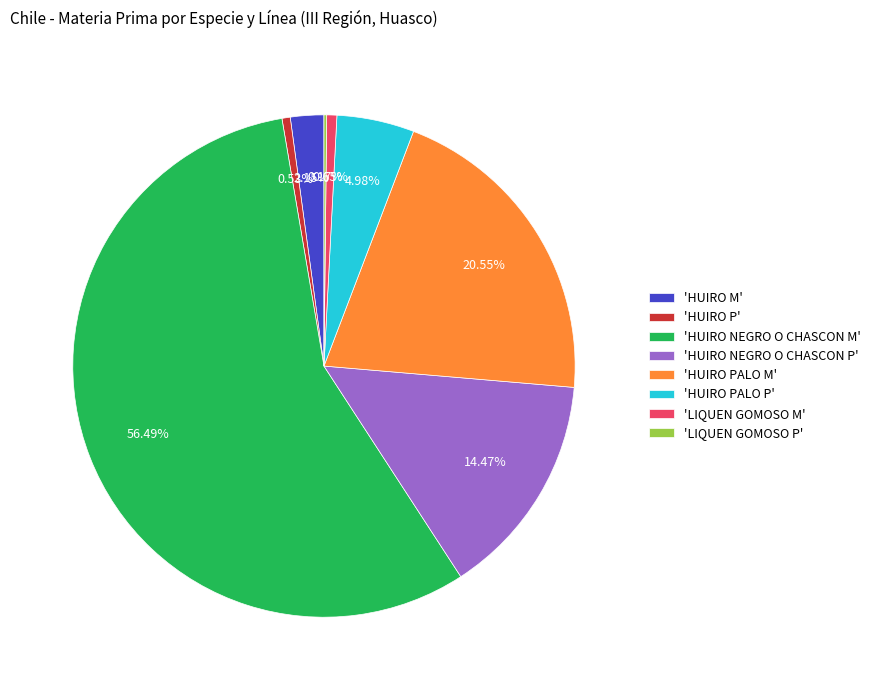

Between 'HUIRO NEGRO O CHASCON P' and 'HUIRO PALO P', which is larger?

'HUIRO NEGRO O CHASCON P'